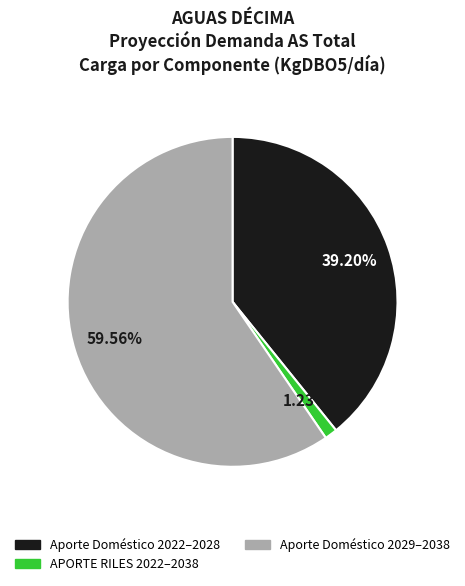

Does any single category account for the majority?

Yes